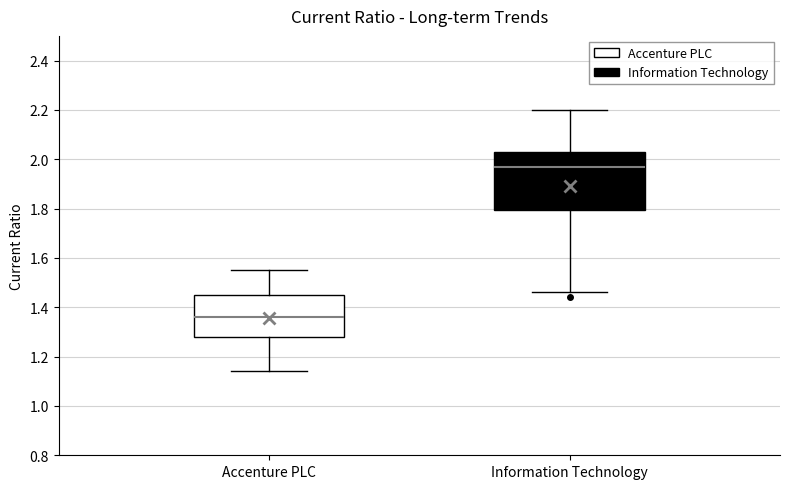

Which box's median line is the highest?

Information Technology